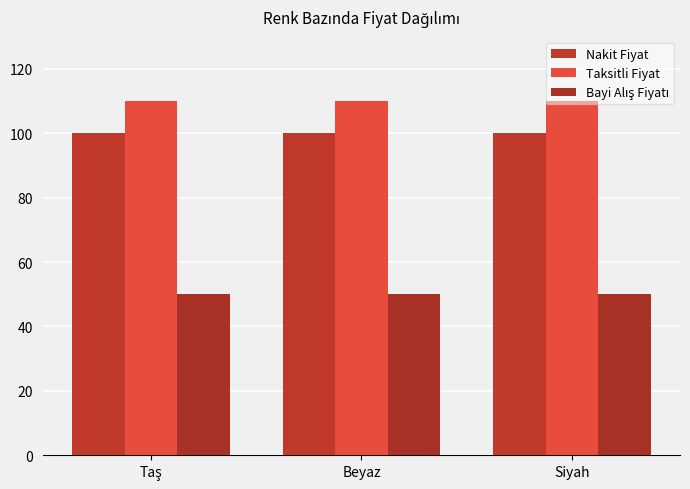

What is the maximum value shown in the chart?

110.0